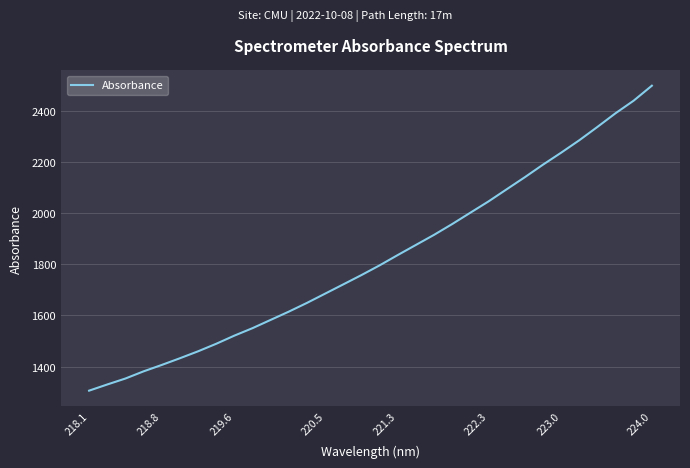

What is the difference between the maximum and minimum values?

1191.7